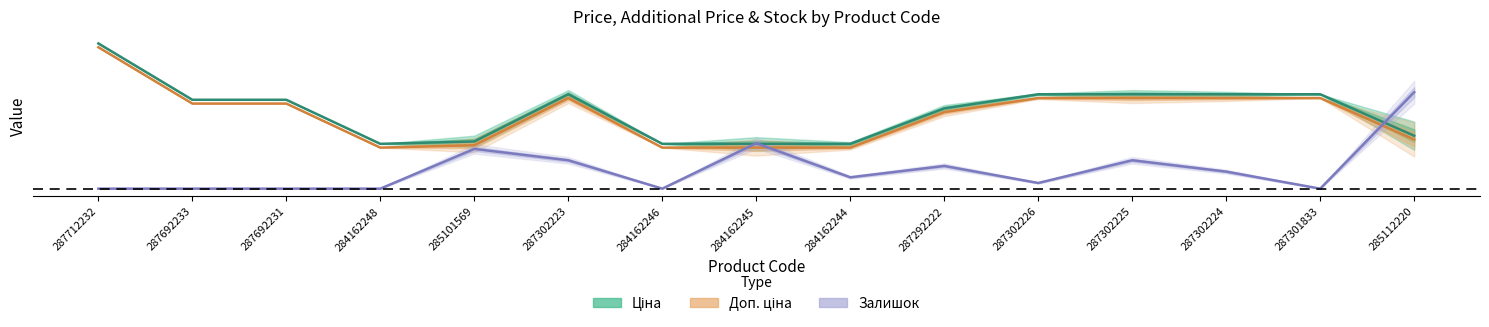

Reading left to right, transcribe all the data shown in this chart.

Ціна: 30717.1	18796.8	18796.8	9480.1	9975.0	19964.2	9480.1	9480.1	9480.1	16976.3	19964.2	19964.2	19964.2	19964.2	11188.2
Доп. ціна: 29917.1	17996.8	17996.8	8680.1	9175.0	19164.2	8680.1	8680.1	8680.1	16176.3	19164.2	19164.2	19164.2	19164.2	10388.2
Залишок: 0.0	0.0	0.0	0.0	8400.0	6000.0	0.0	9600.0	2400.0	4800.0	1200.0	6000.0	3600.0	0.0	20400.0